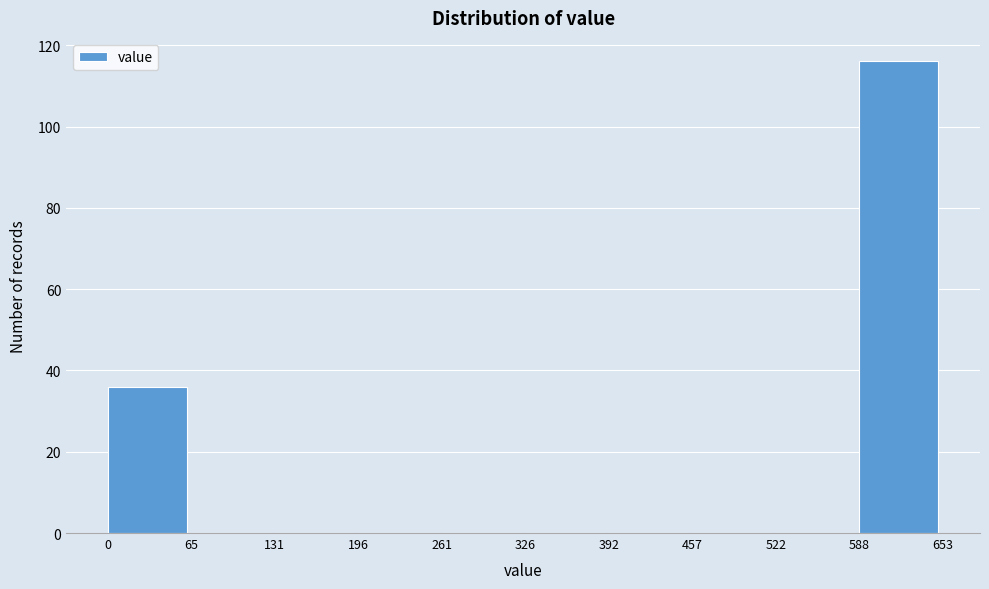

Reading left to right, list every bar in this chart as the range it spans on the x-axis followed by its height. The values are not printed on the chart, so give them approximately, as read against the axis.

0 to 65: 36
65 to 131: 0
131 to 196: 0
196 to 261: 0
261 to 326: 0
326 to 392: 0
392 to 457: 0
457 to 522: 0
522 to 588: 0
588 to 653: 116